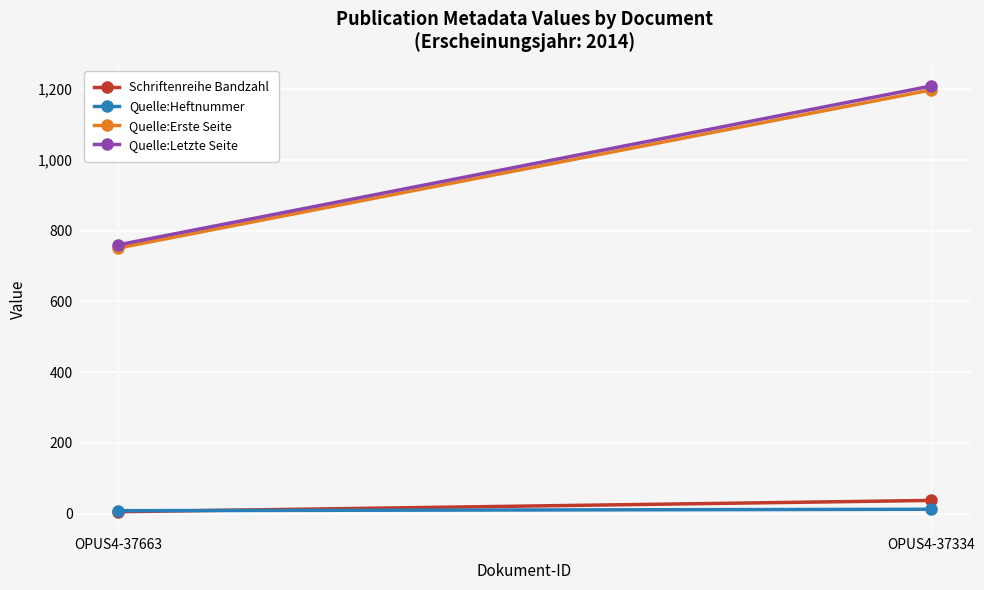

At which category is the sum across all series the highest?

OPUS4-37334